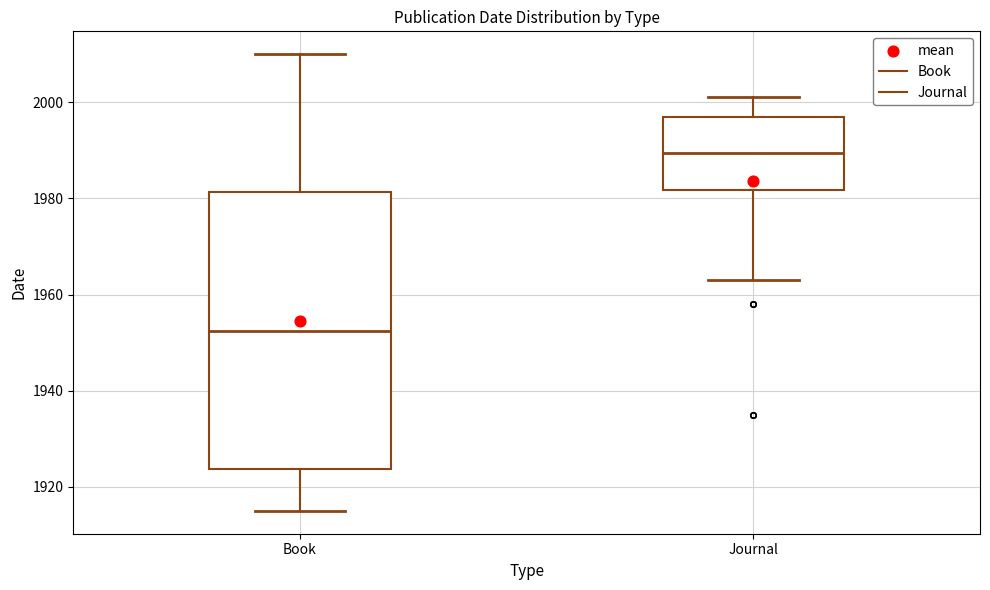

Reading left to right, transcribe this box plot: for each box, give where its median line is, the range the box spans, and where its two whiskers end, as read against the y-axis. The values are not printed on the chart, so give them approximately, as read against the axis.

Book: median 1952, box 1924 to 1982, whiskers 1916 to 2010
Journal: median 1990, box 1982 to 1998, whiskers 1964 to 2002